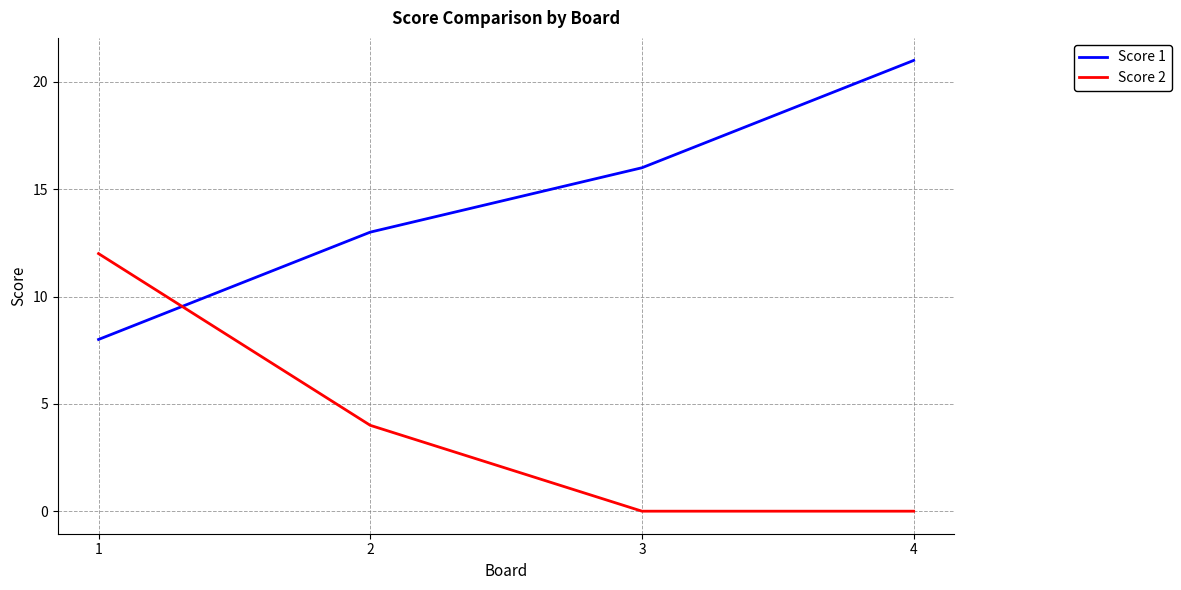

At which label does Score 2 reach its peak?

1